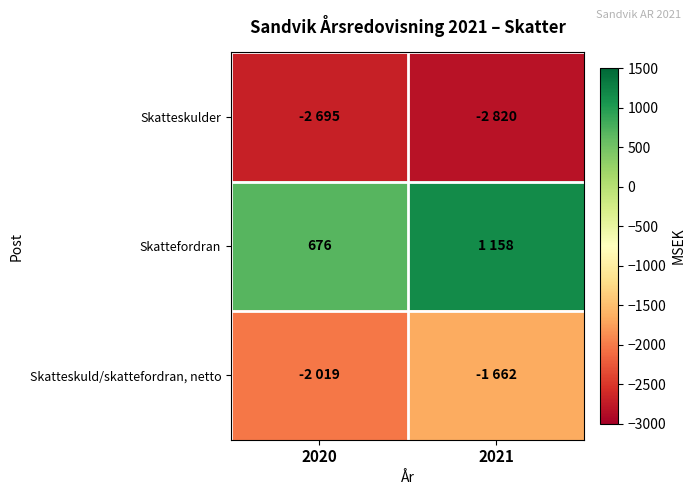

Is it true that Skattefordran equals 676 at 2020?

True